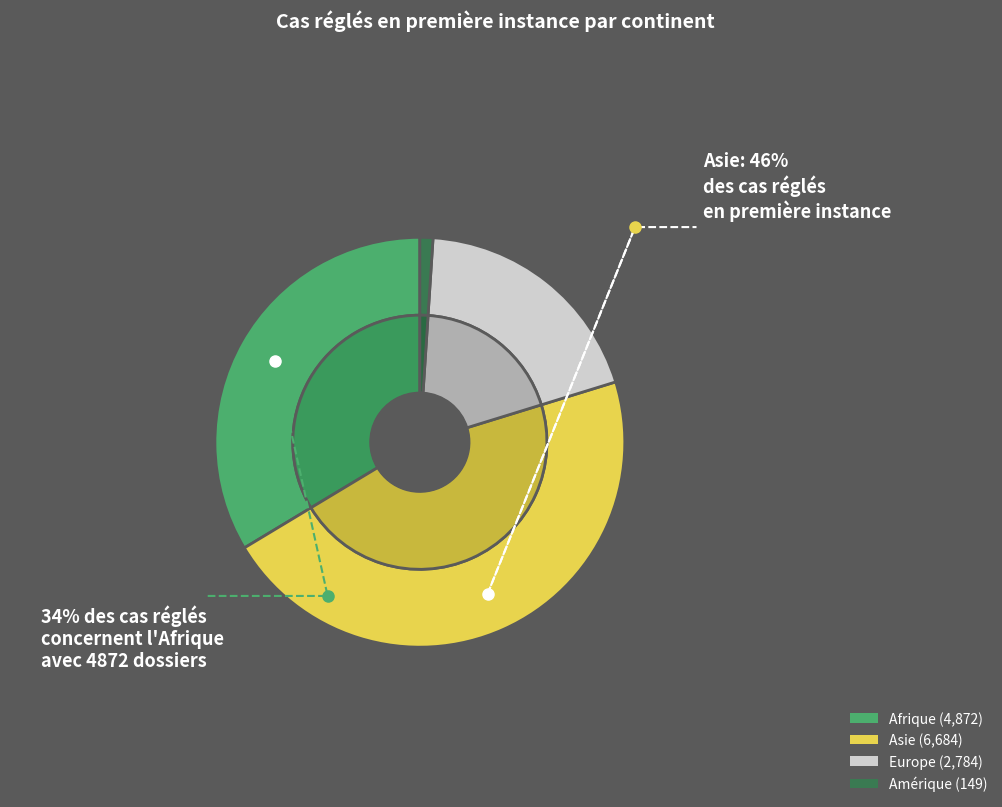

Approximately how many times larger is the value at Afrique compared to Europe?

1.8